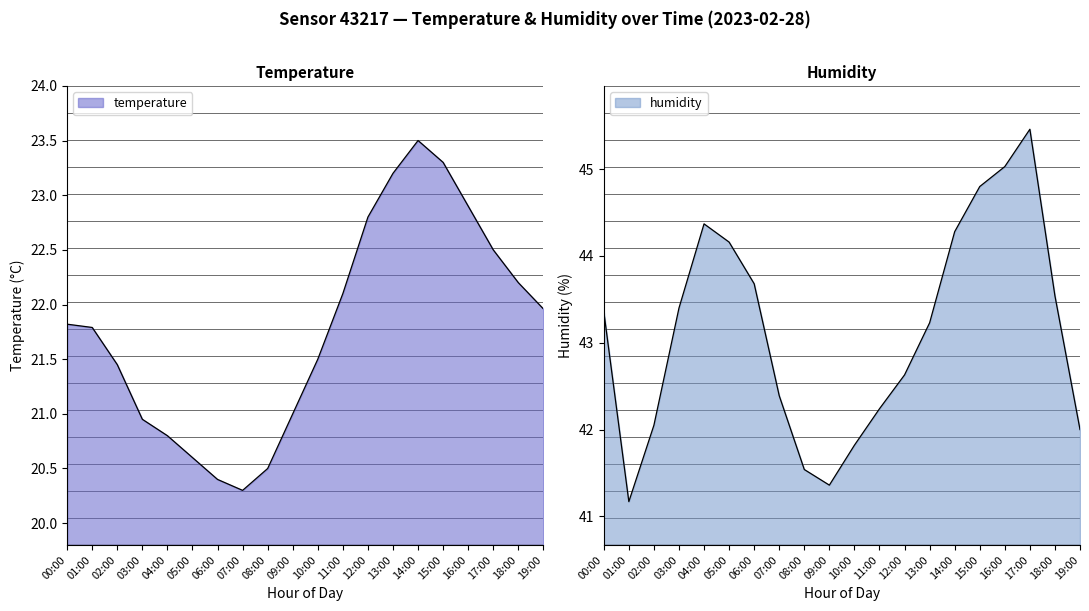

How many data points in humidity are less than 43?

9